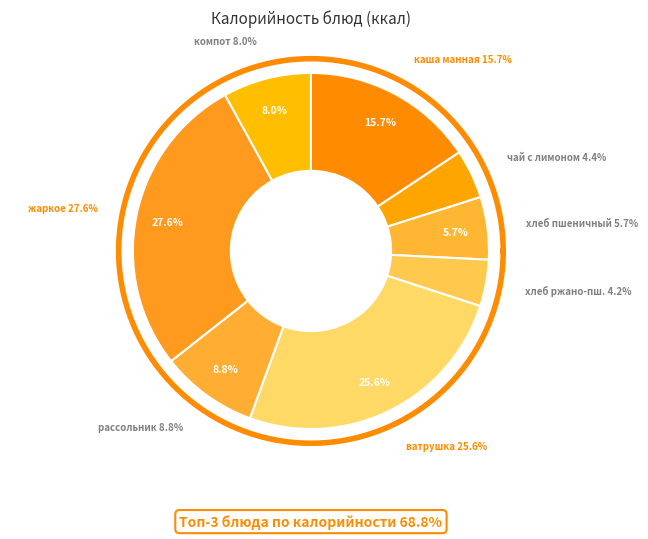

Combined, what portion of the pie is рассольник ленинградский and ватрушка?

34.4%